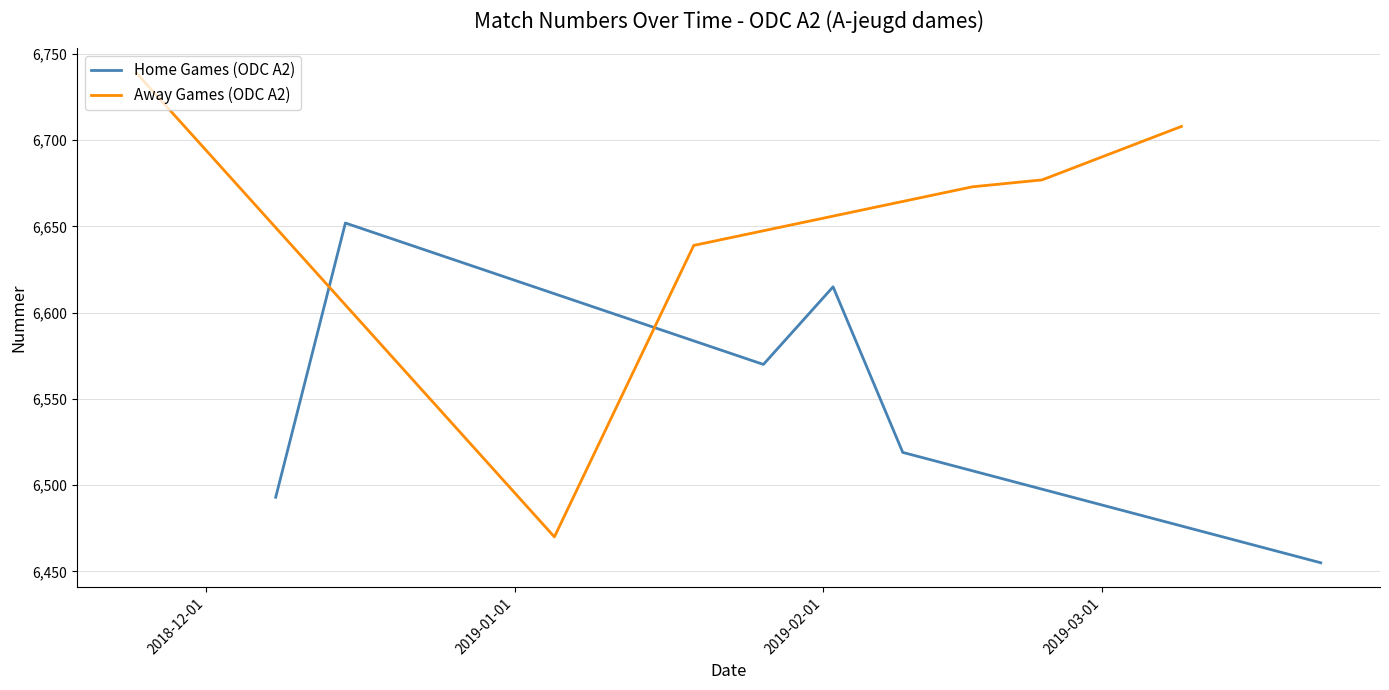

In Away Games (ODC A2), how many points are lower than both neighbors (excluding endpoints)?

1